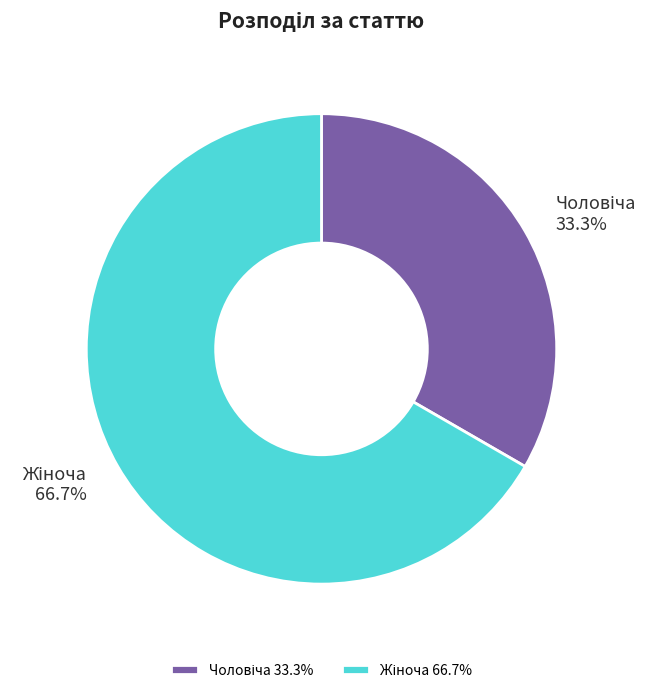

How many segments does this pie chart have?

2